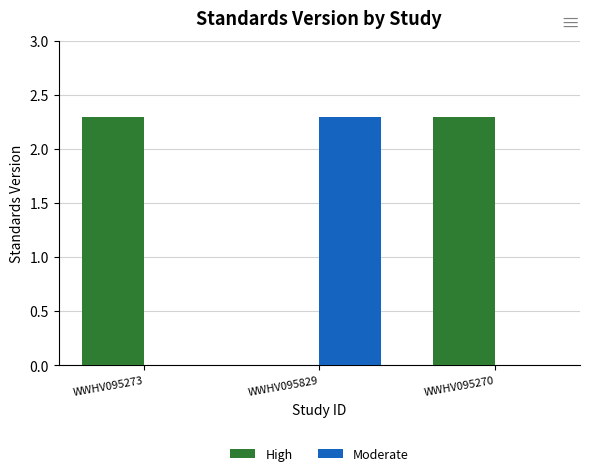

At which label does High first exceed 2?

WWHV095273